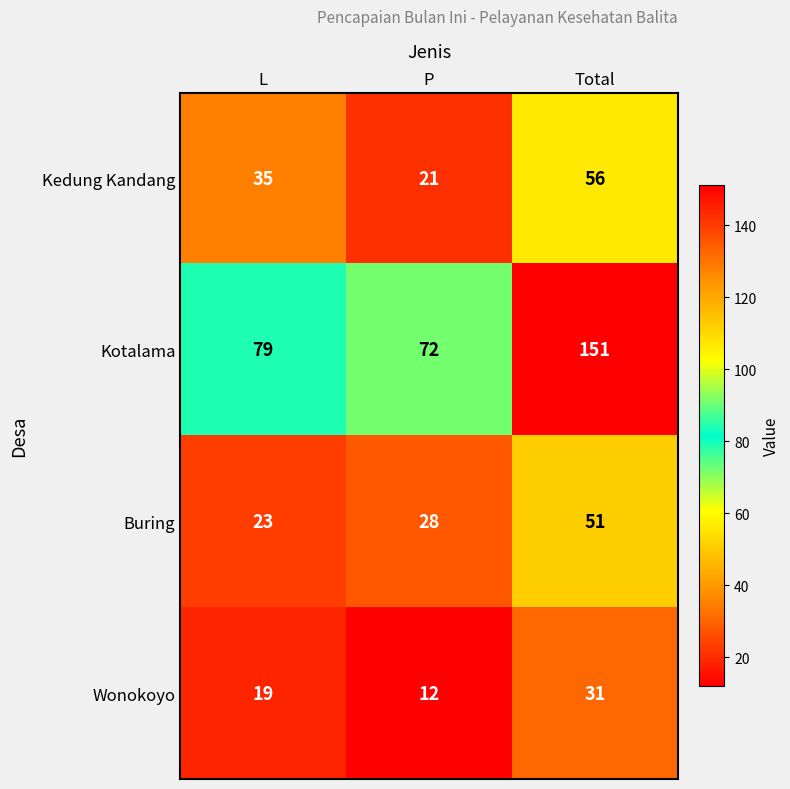

What is the greatest value displayed?

151